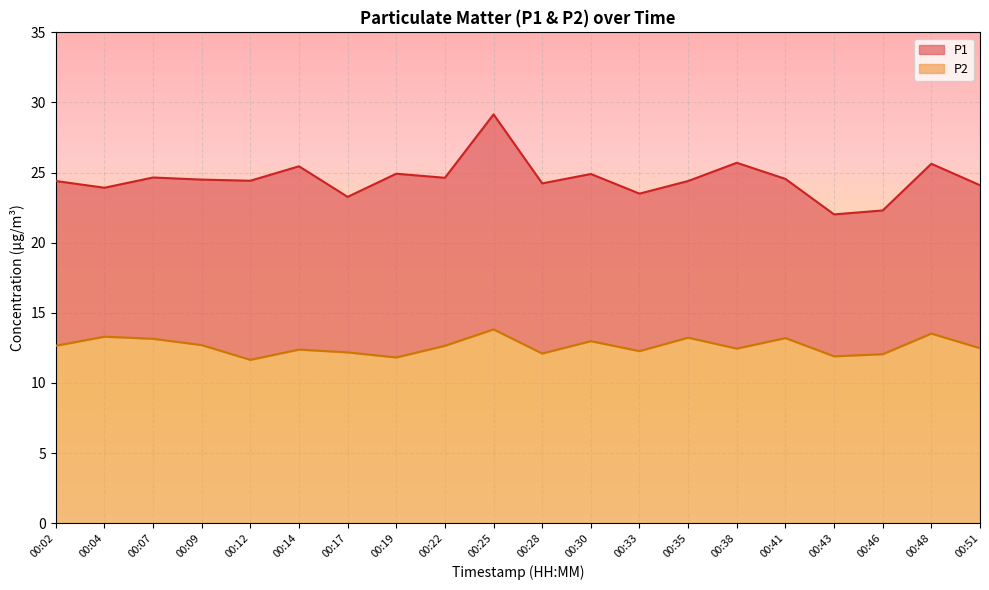

List the series in order of their overall mean, lowest first.

P2, P1